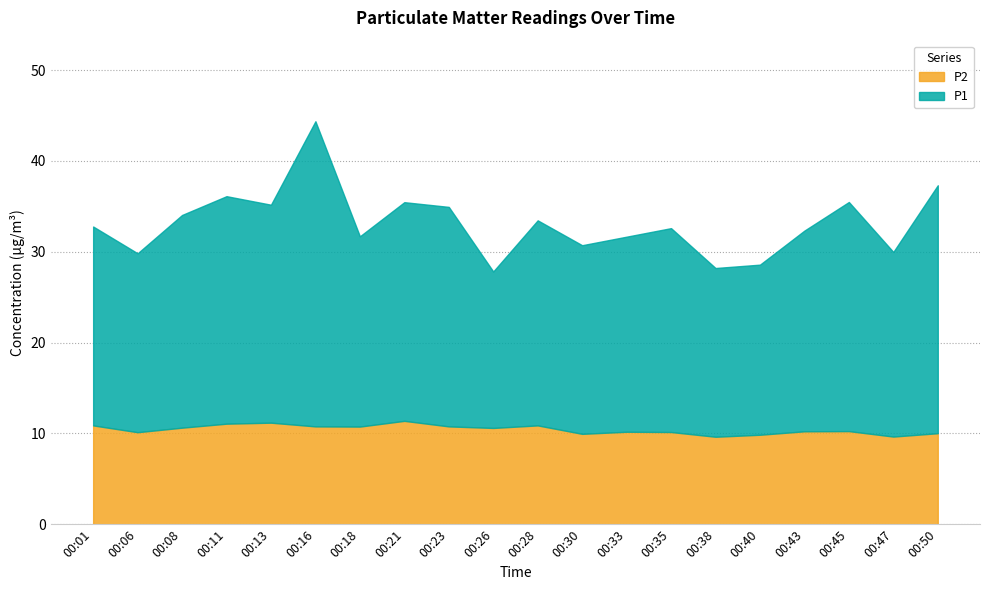

How many interior local peaks does the P2 series have?

5